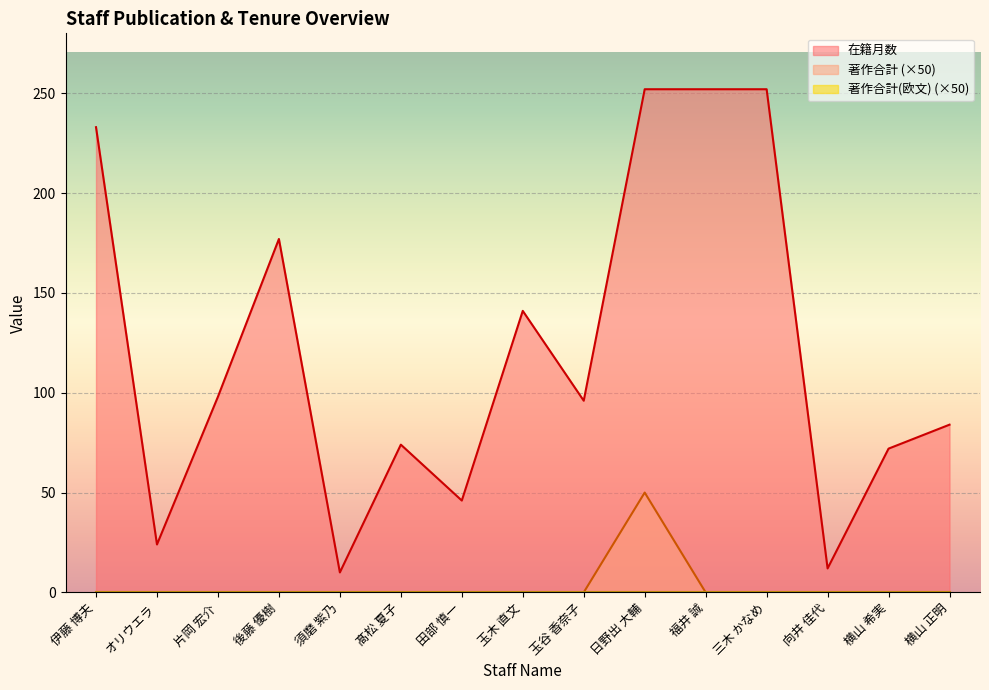

At 片岡 宏介, list the series in order from smallest to largest.

著作合計, 在籍月数